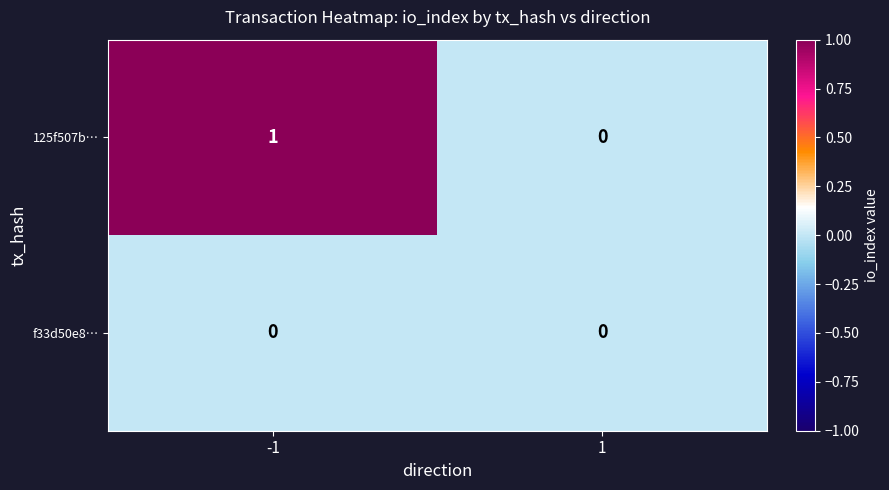

Is it true that 125f507b… equals 0 at 1?

True